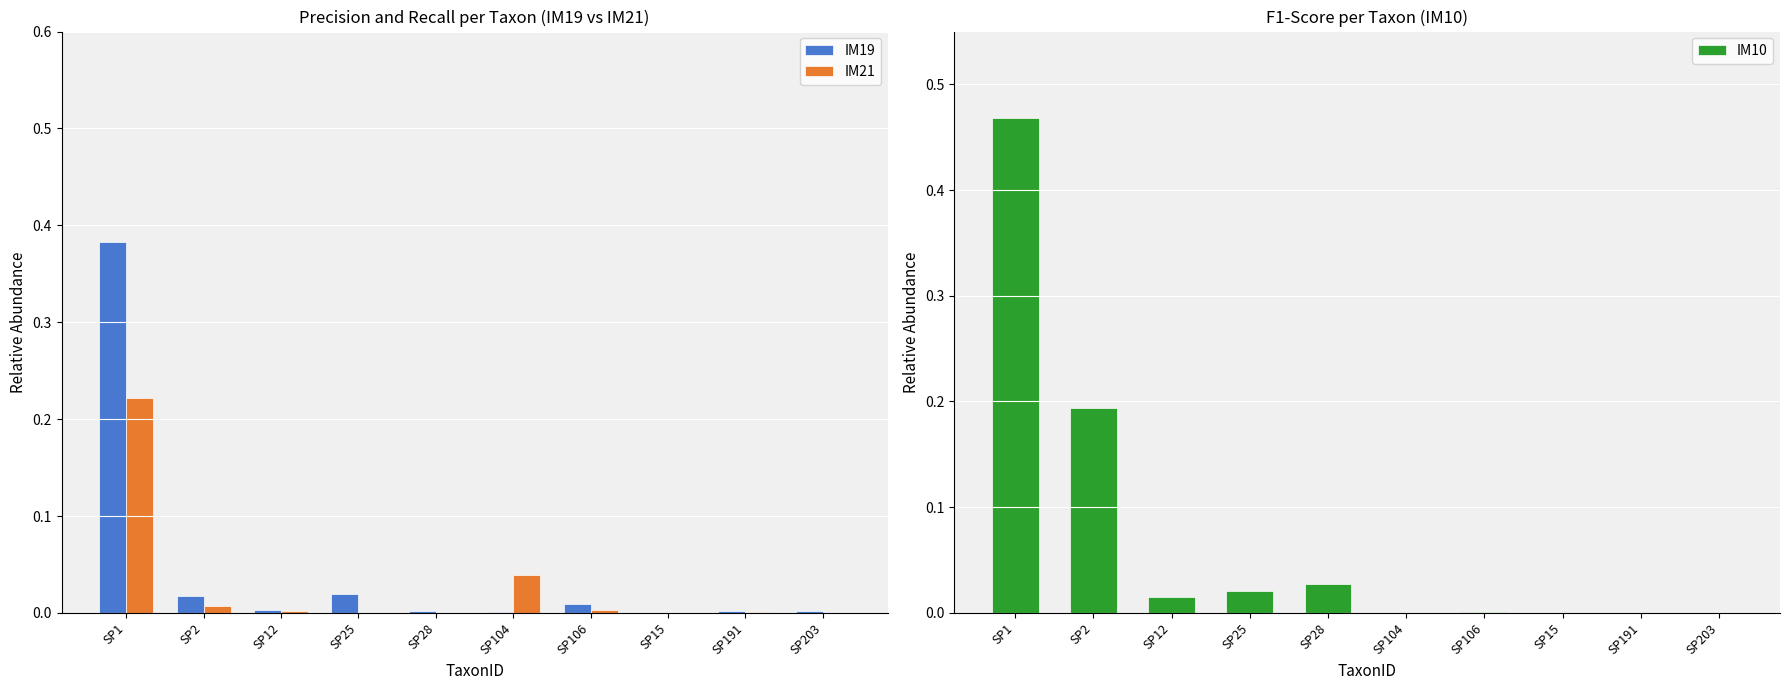

At how many categories does at least one series exceed 0?

10